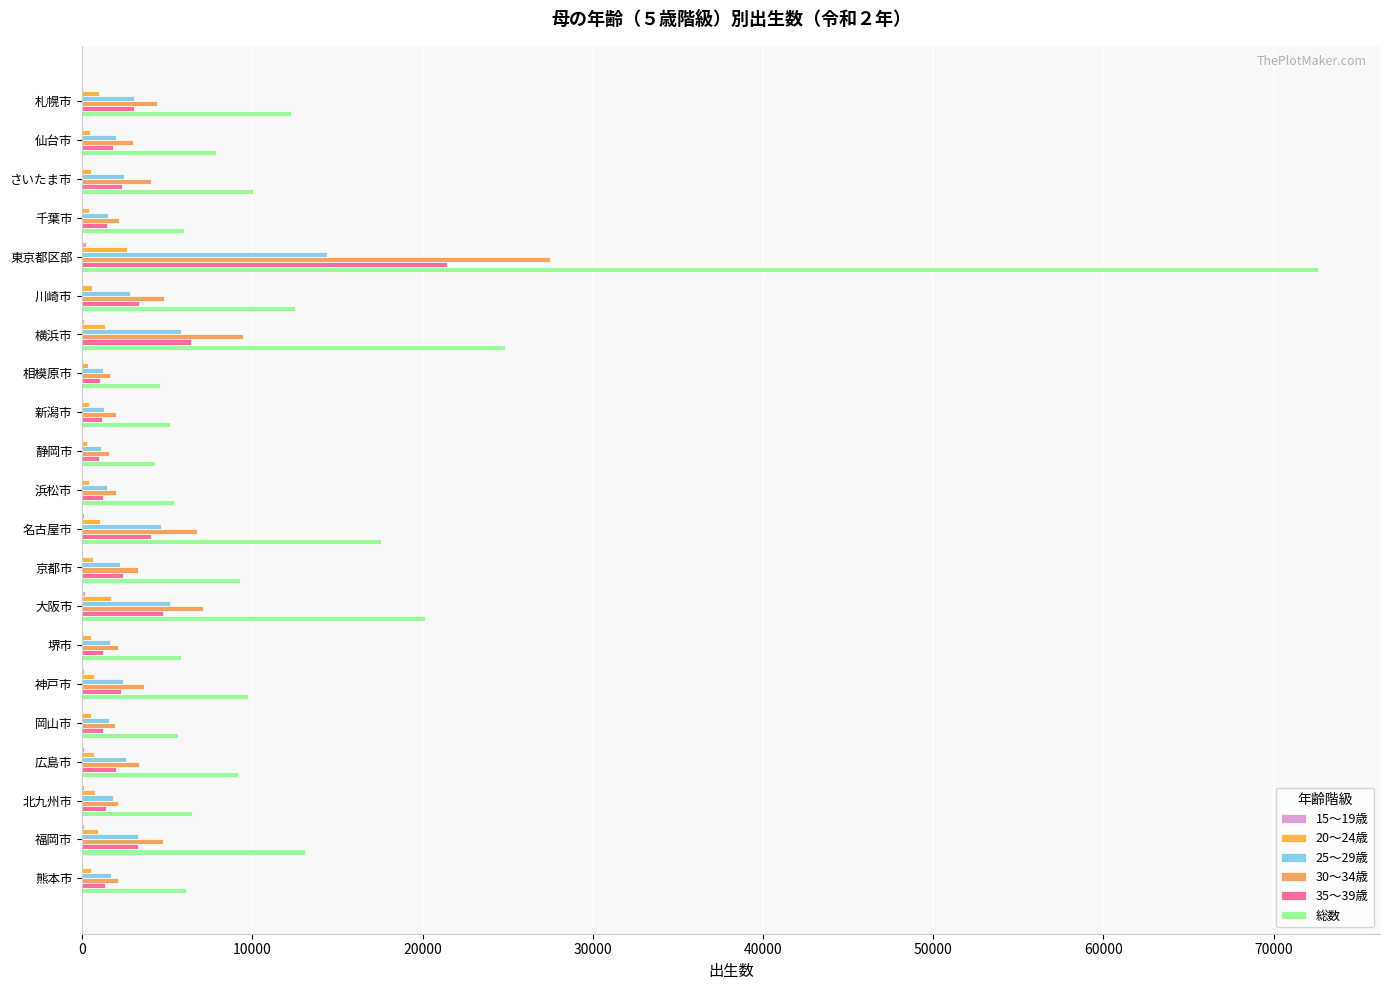

What is the difference between the second highest and minimum values in the 30～34歳 series?

7861